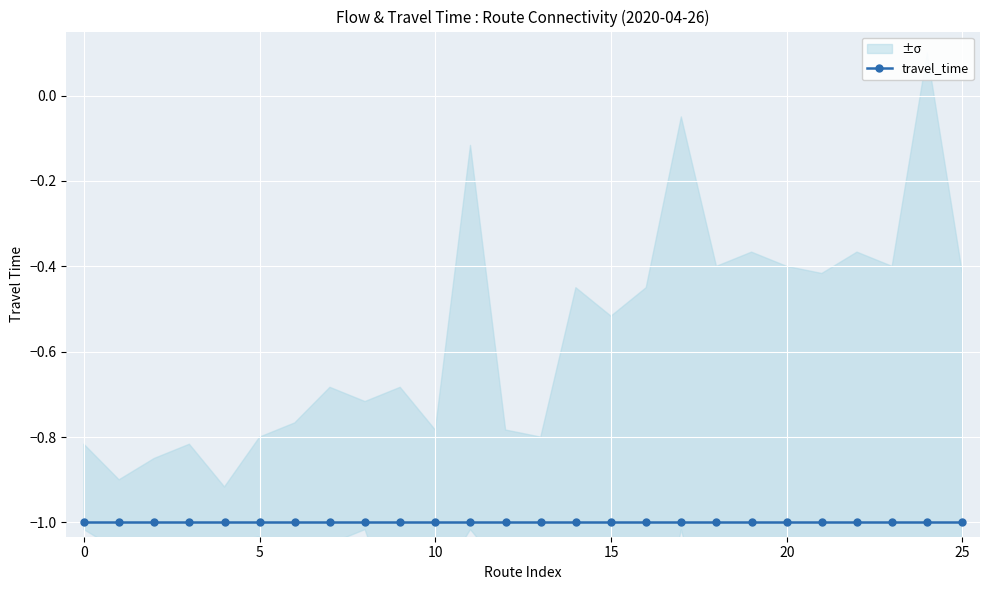

True or false: travel_time has more than 2 interior local peaks.

False